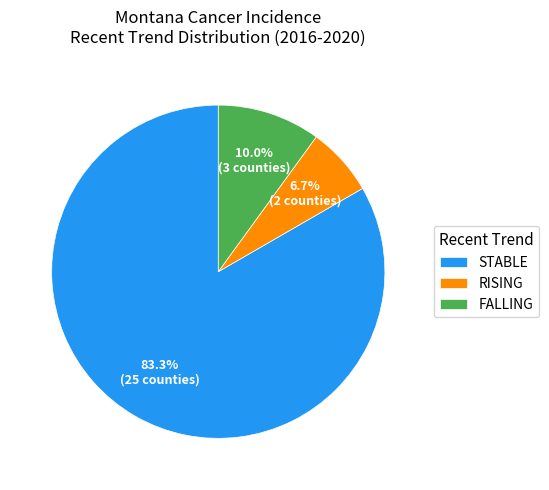

Which category has the biggest portion of the pie?

STABLE